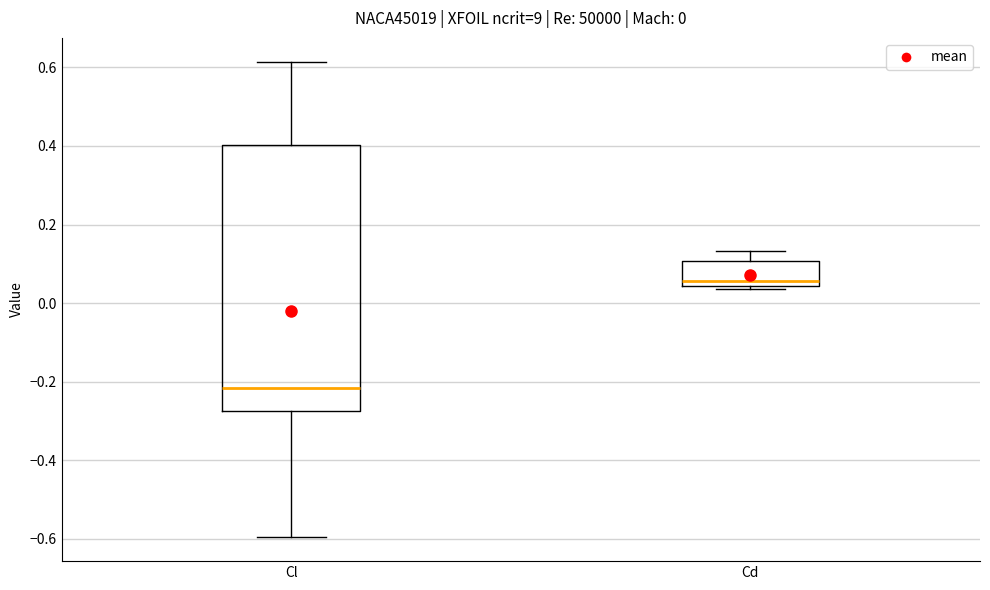

Which box's median line is the highest?

Cd